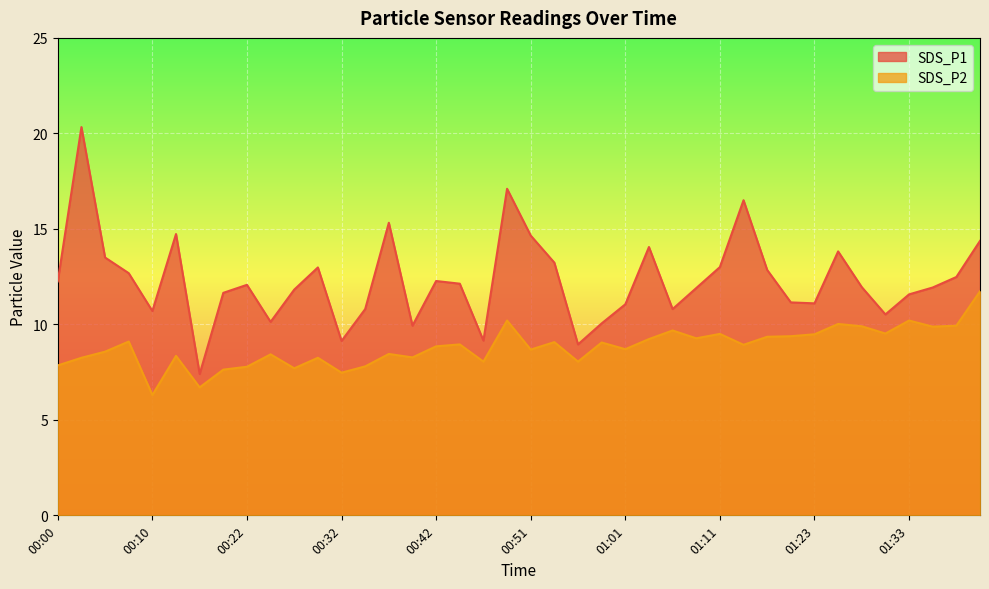

Is the value of SDS_P2 at 00:22 greater than the value of SDS_P1 at 00:17?

Yes